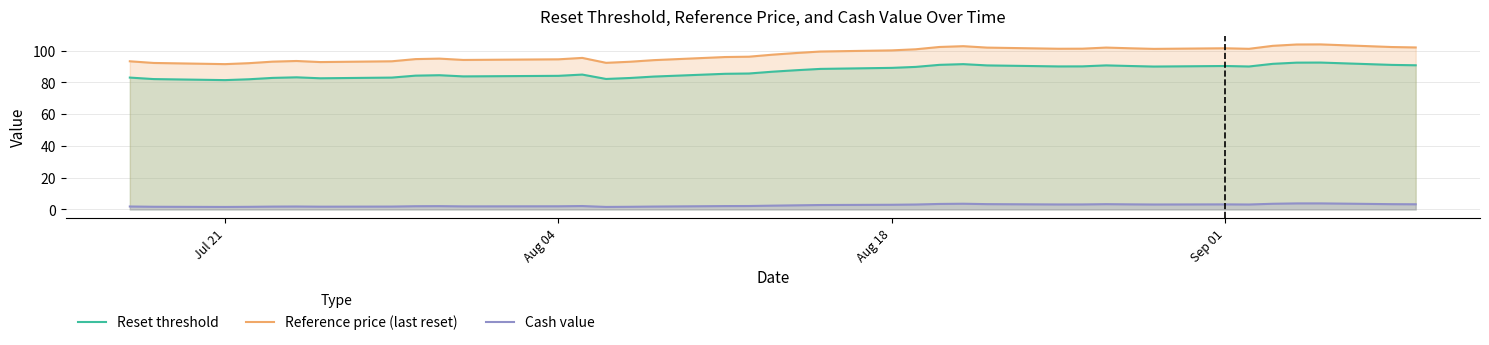

What is the smallest value displayed?

1.6